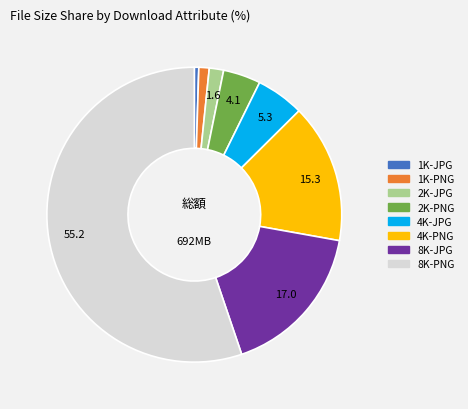

What is the largest slice in the pie chart?

8K-PNG